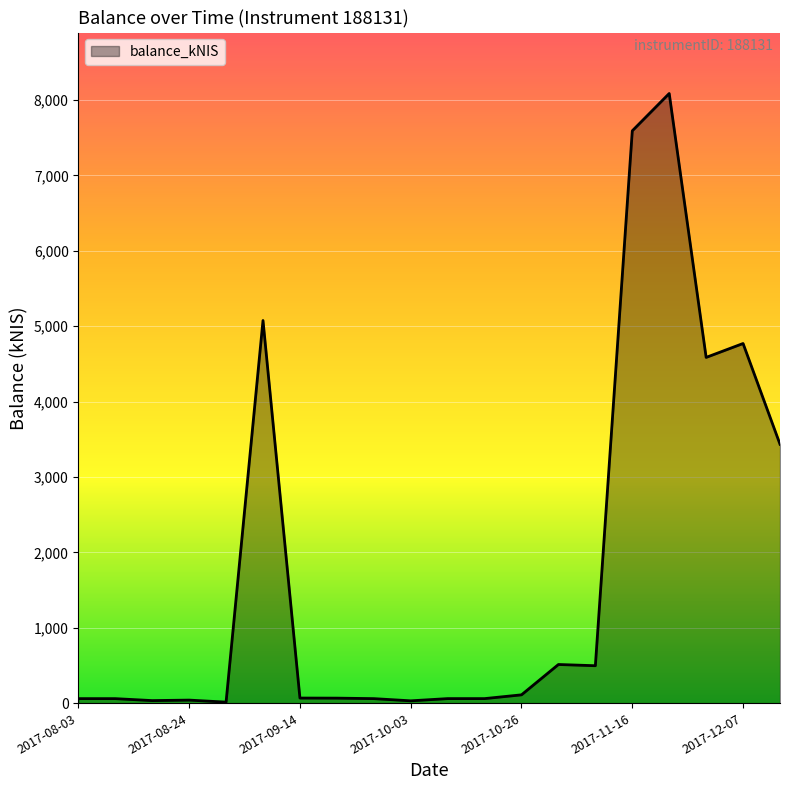

What is the maximum value shown in the chart?

8085.7